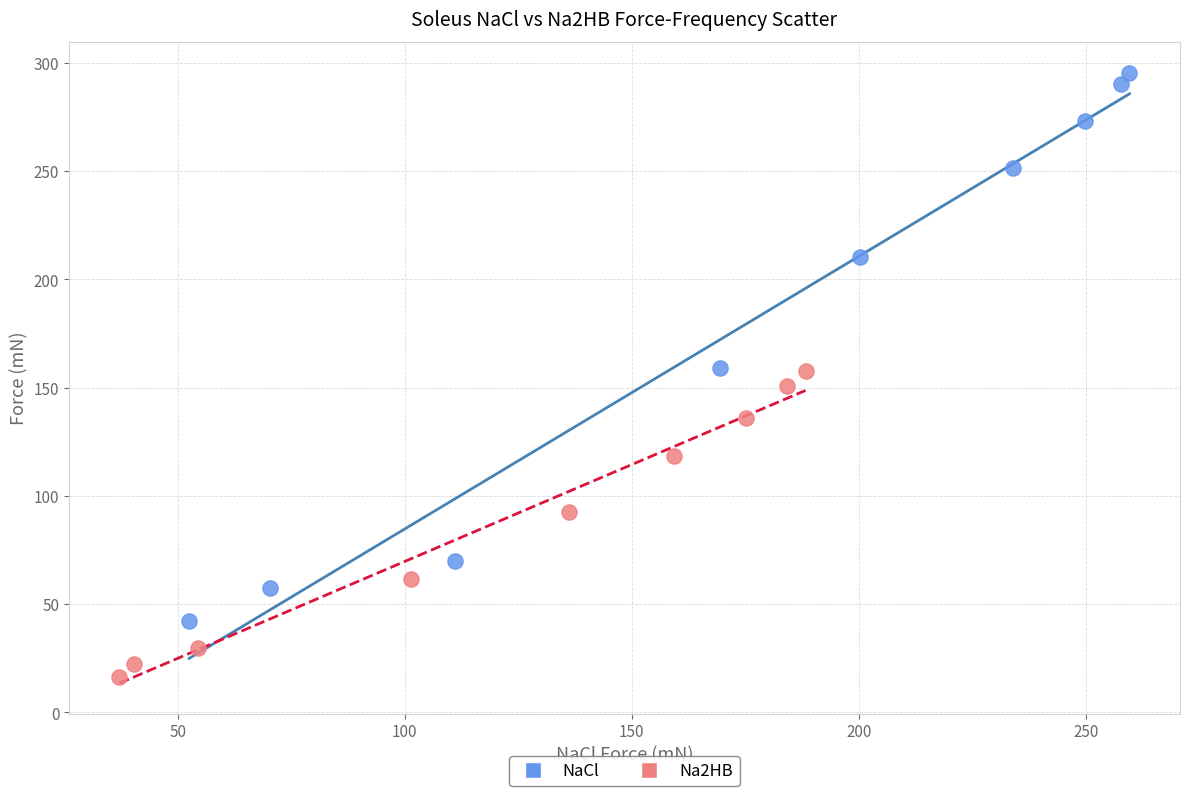

Which series contains the lowest Y value?

Na2HB